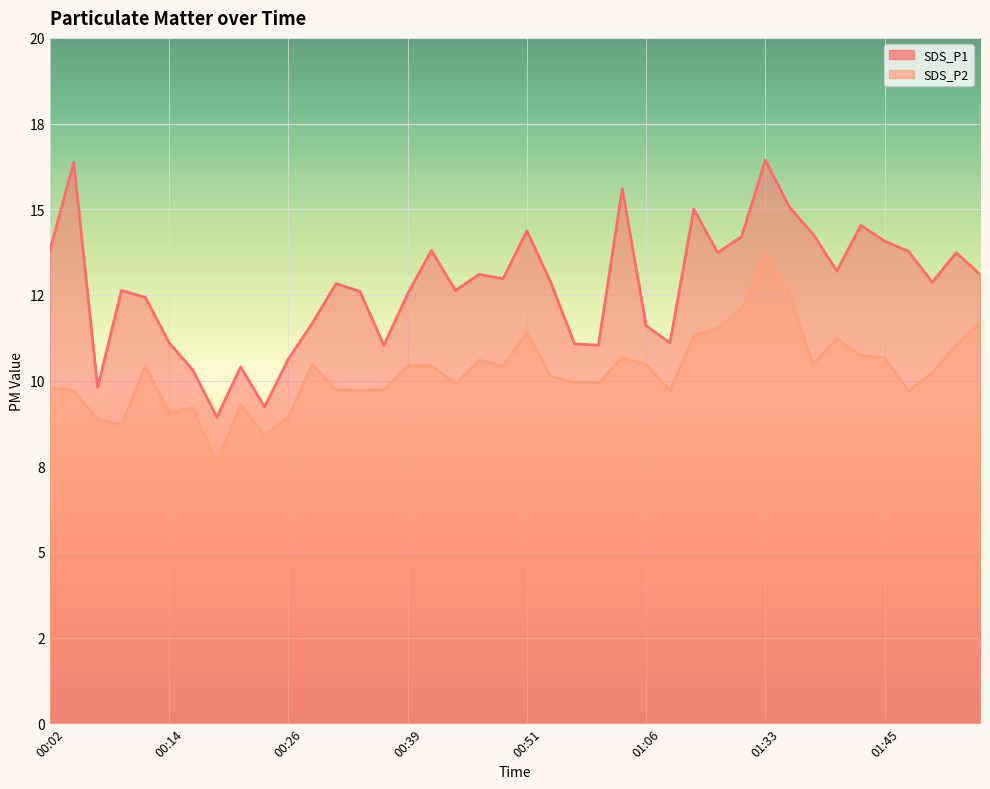

How many interior local peaks does the SDS_P2 series have?

9